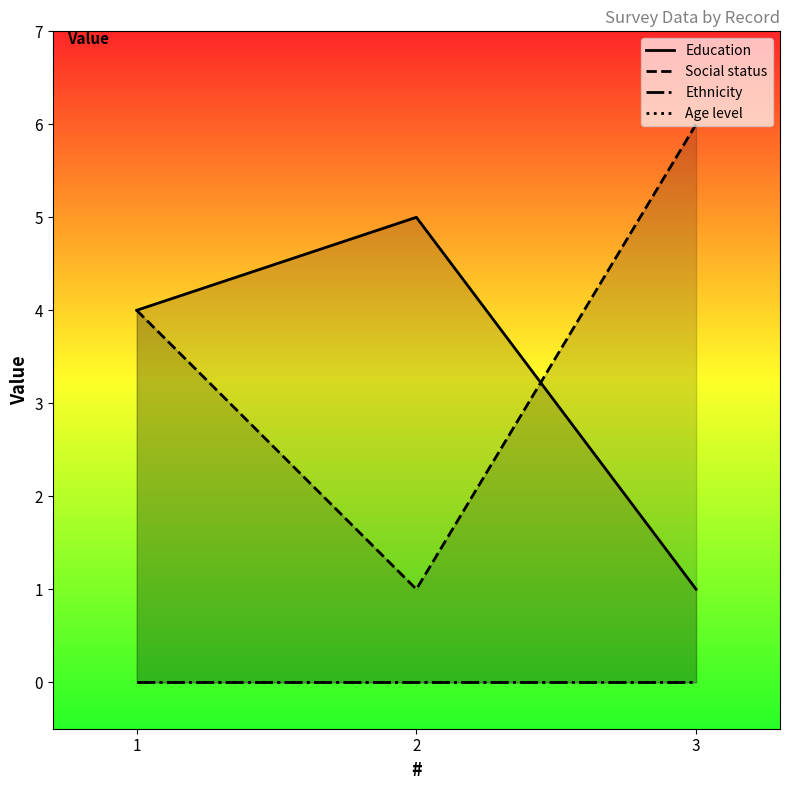

What is the difference between the second highest and minimum values in the Education series?

3